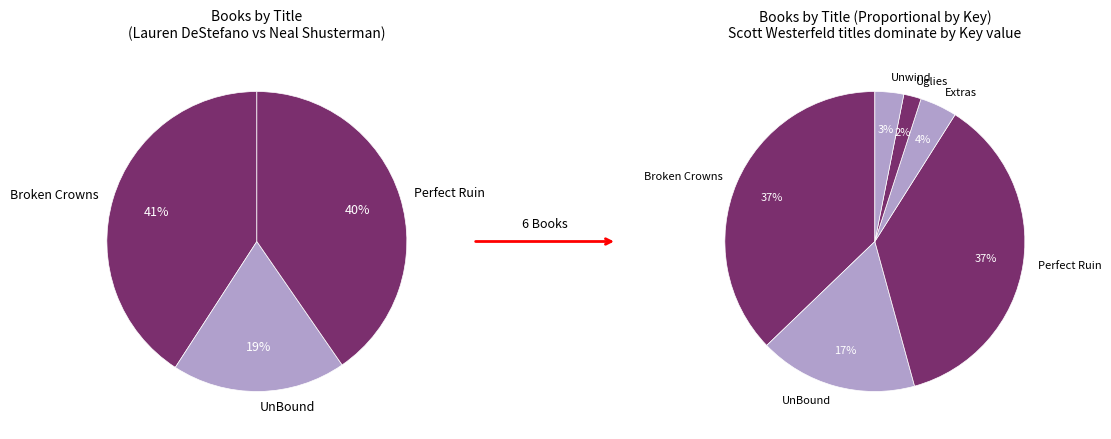

To the nearest percent, what is the difference between the Extras and Broken Crowns slice percentages?

33%